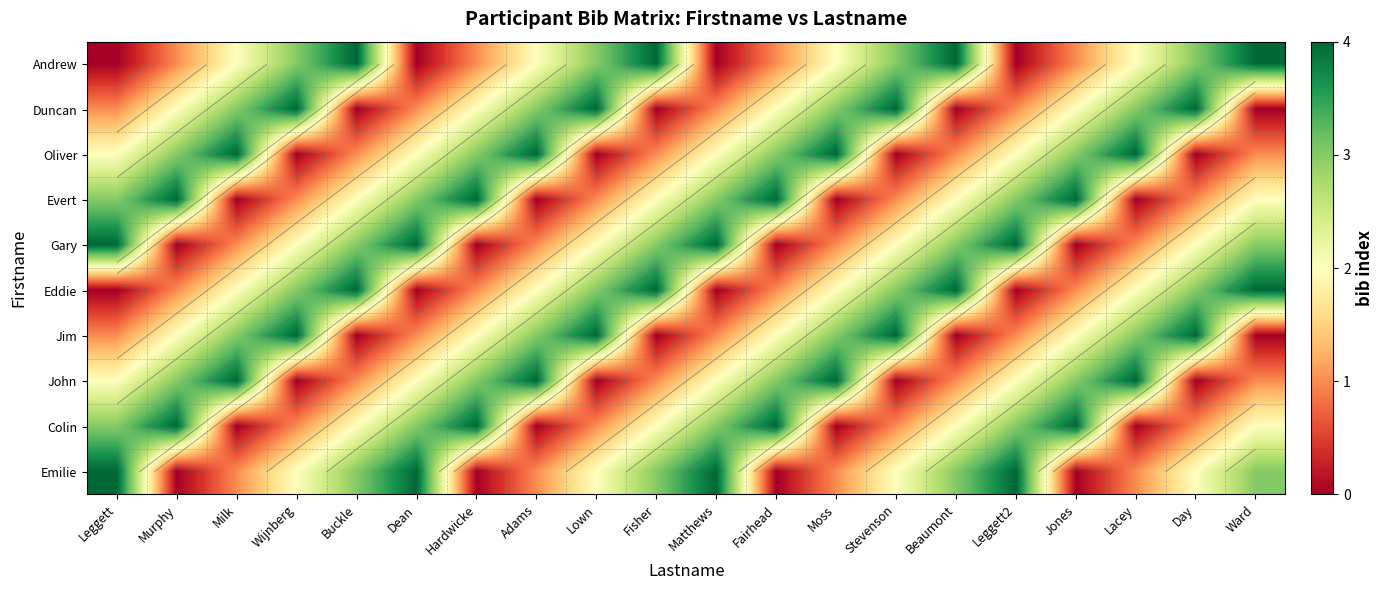

Is it true that Oliver equals 3 at Hardwicke?

True